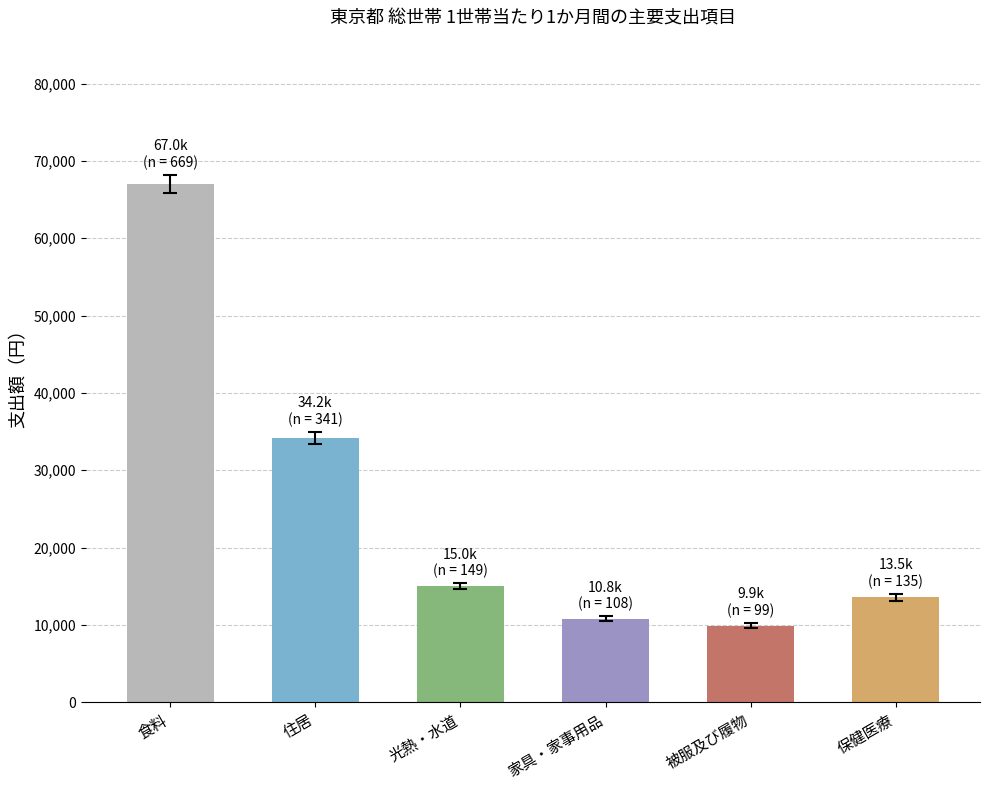

True or false: the data shows 34198 at 住居.

True